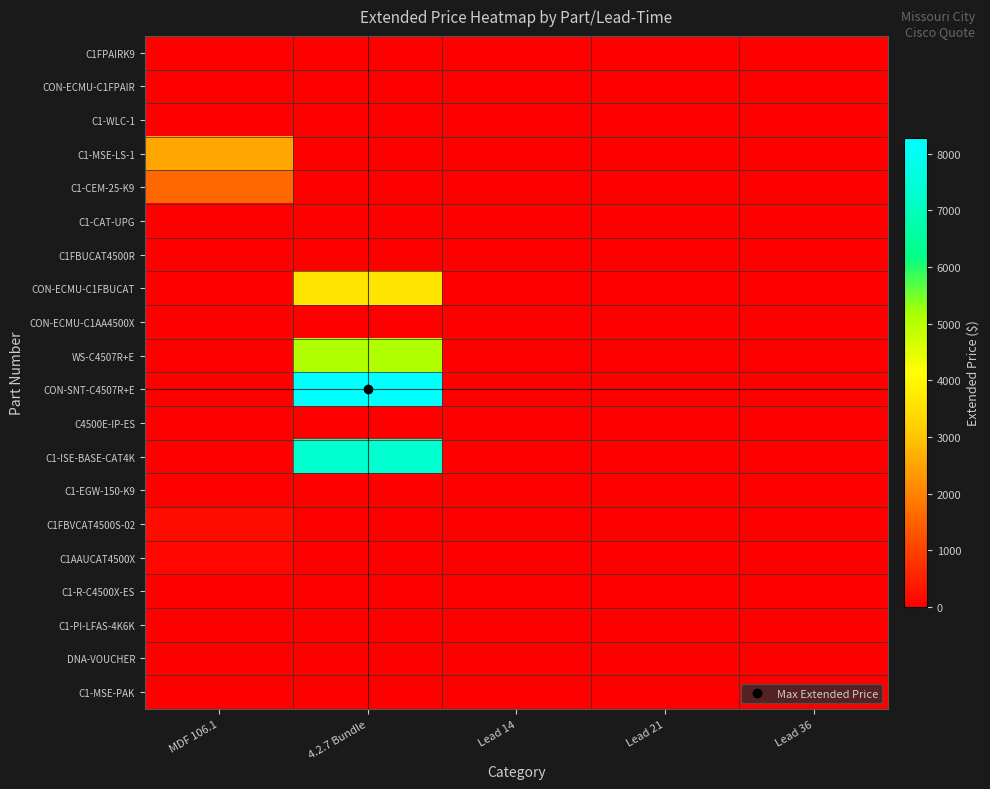

At which category does the chart reach its minimum across all series?

MDF 106.1